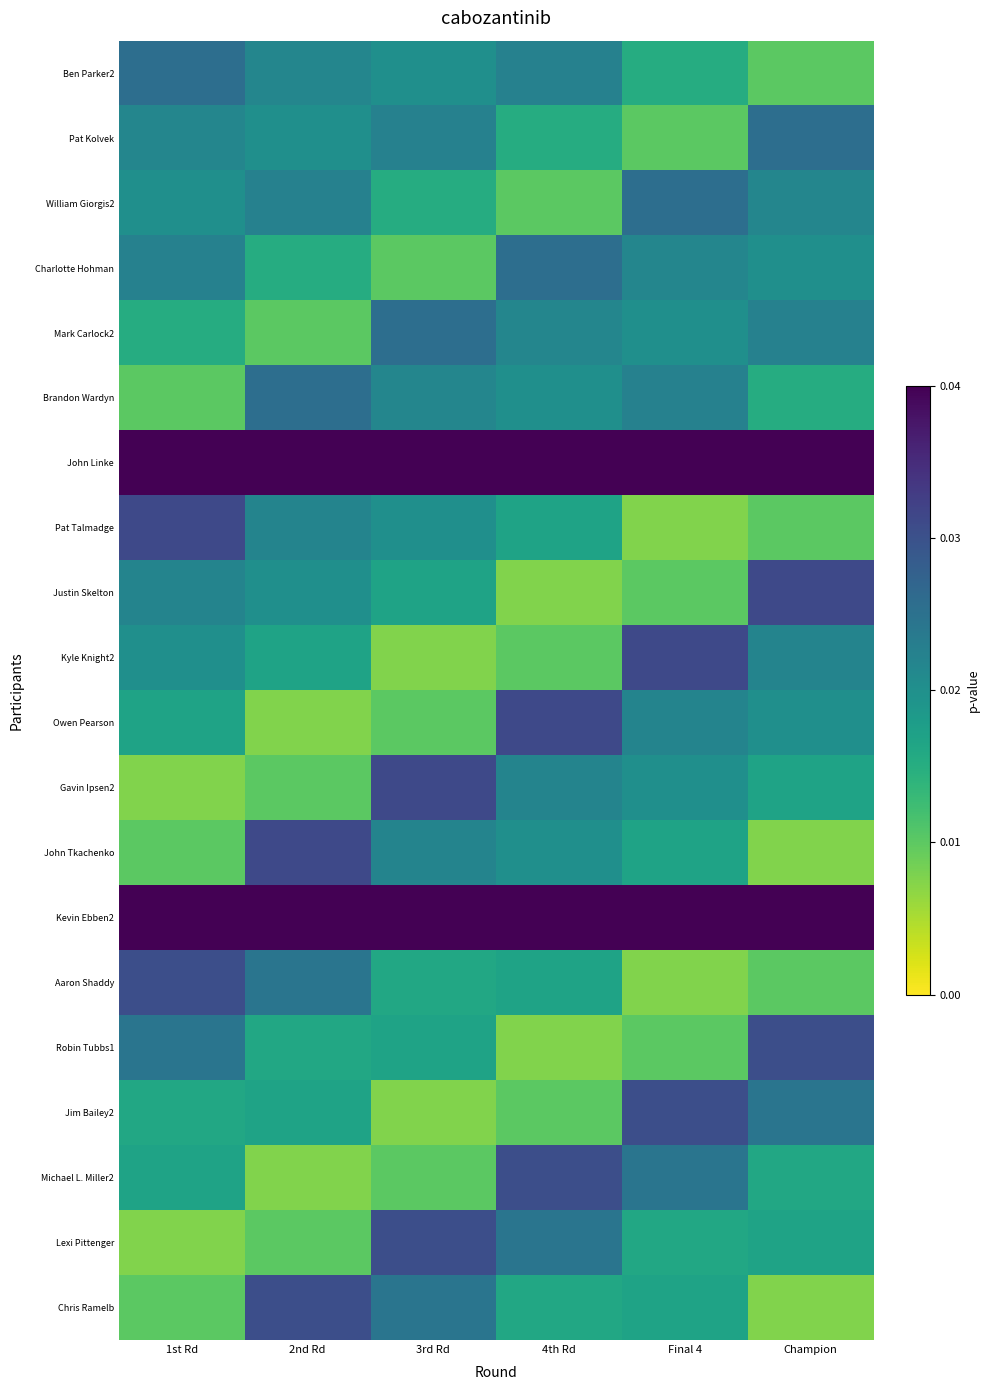

What is the minimum value shown in the chart?

19